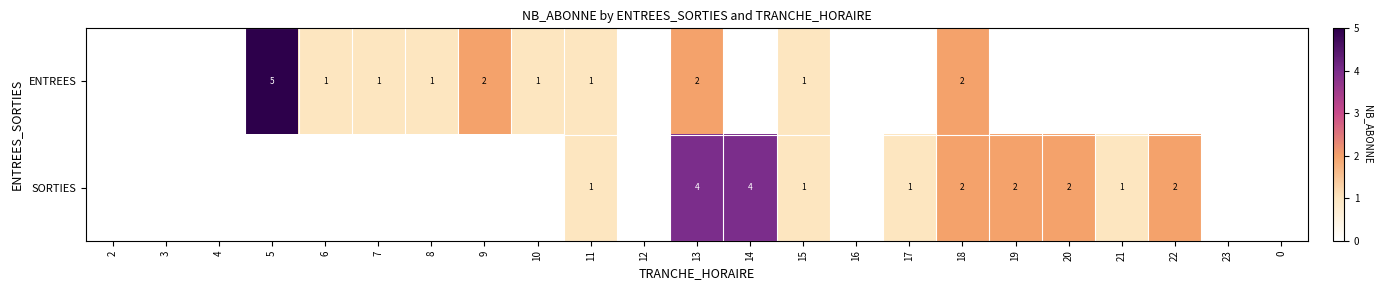

The value of SORTIES at 17 is 2. True or false?

False